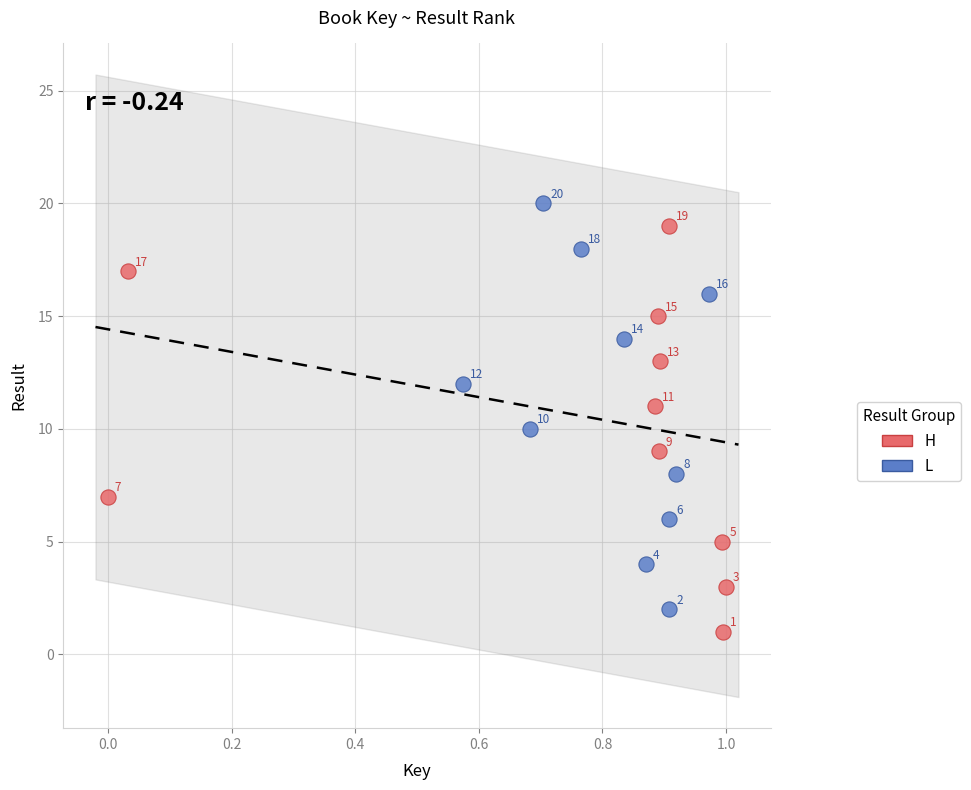

Which series reaches the maximum Y coordinate?

L